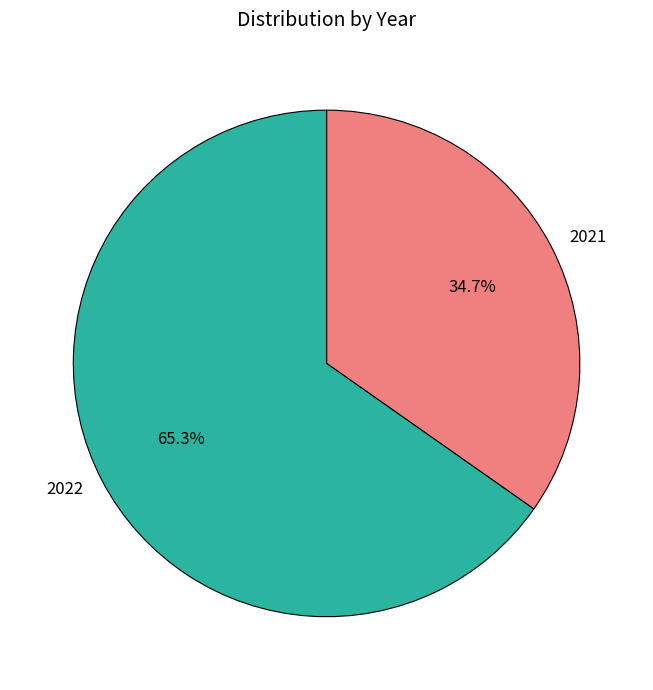

The 2022 slice represents 65% of the pie. True or false?

True